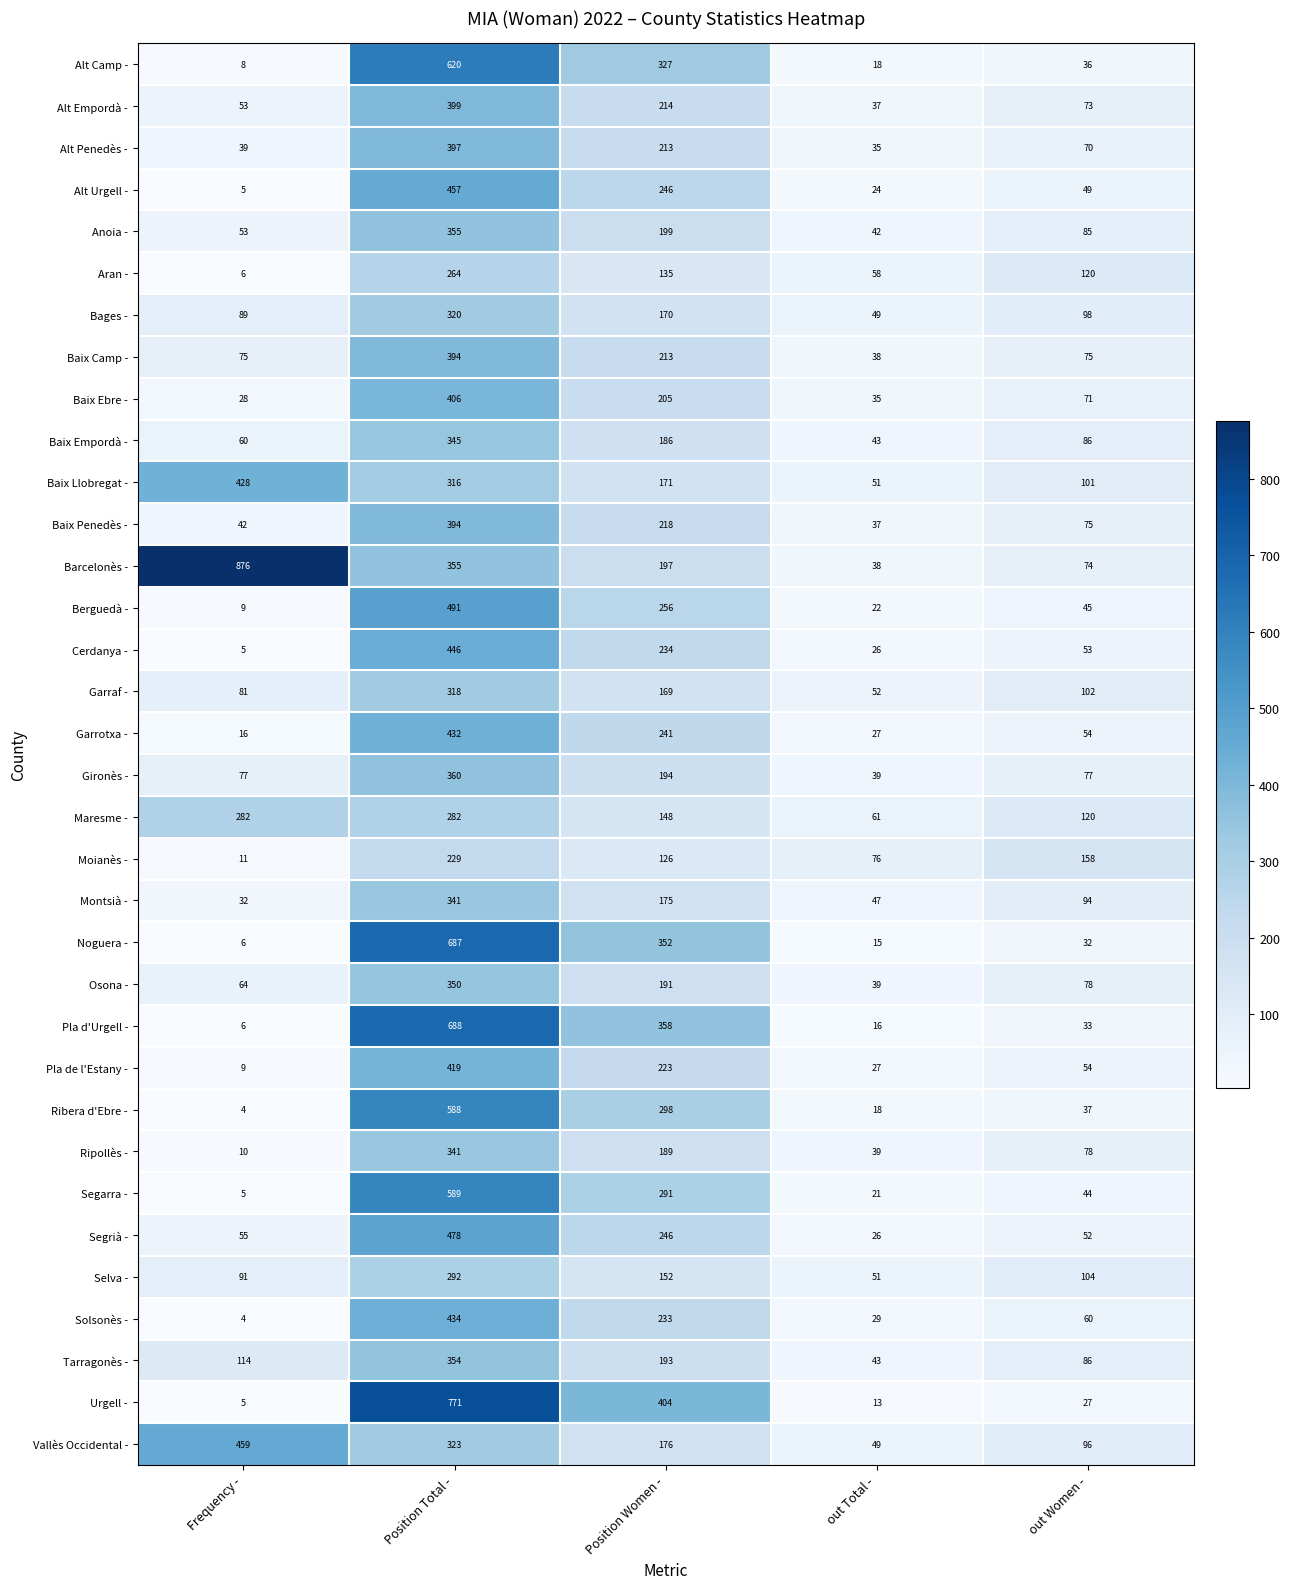

At which category is the sum across all series the highest?

Position Total -